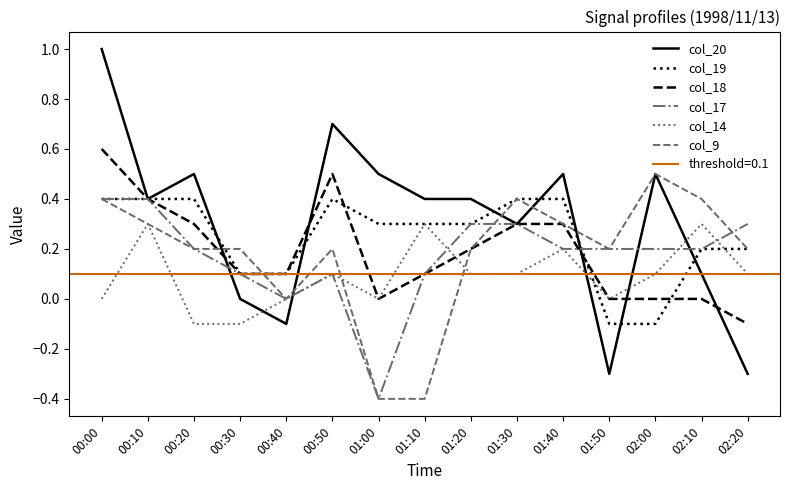

Between 01:40 and 02:00, which series saw the biggest shift?

col_19